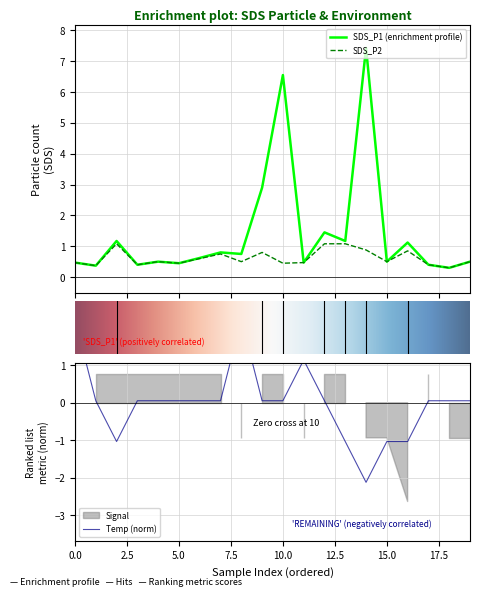

Reading left to right, extract all data points from this chart.

SDS_P1: 0.5	0.4	1.2	0.4	0.5	0.5	0.6	0.8	0.8	2.9	6.5	0.5	1.4	1.2	7.4	0.5	1.1	0.4	0.3	0.5
SDS_P2: 0.5	0.4	1.1	0.4	0.5	0.5	0.6	0.8	0.5	0.8	0.5	0.5	1.1	1.1	0.9	0.5	0.8	0.4	0.3	0.5
Temp: 2.2	0.1	-1.0	0.1	0.1	0.1	0.1	0.1	2.2	0.1	0.1	1.1	0.1	-1.0	-2.1	-1.0	-1.0	0.1	0.1	0.1